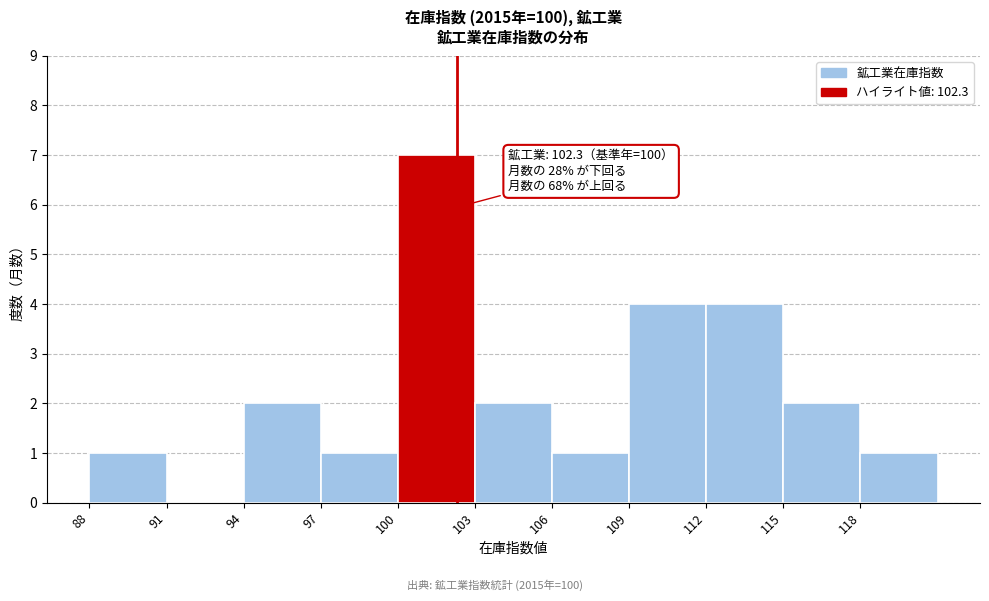

Which range on the x-axis has the tallest bar?

100 to 103